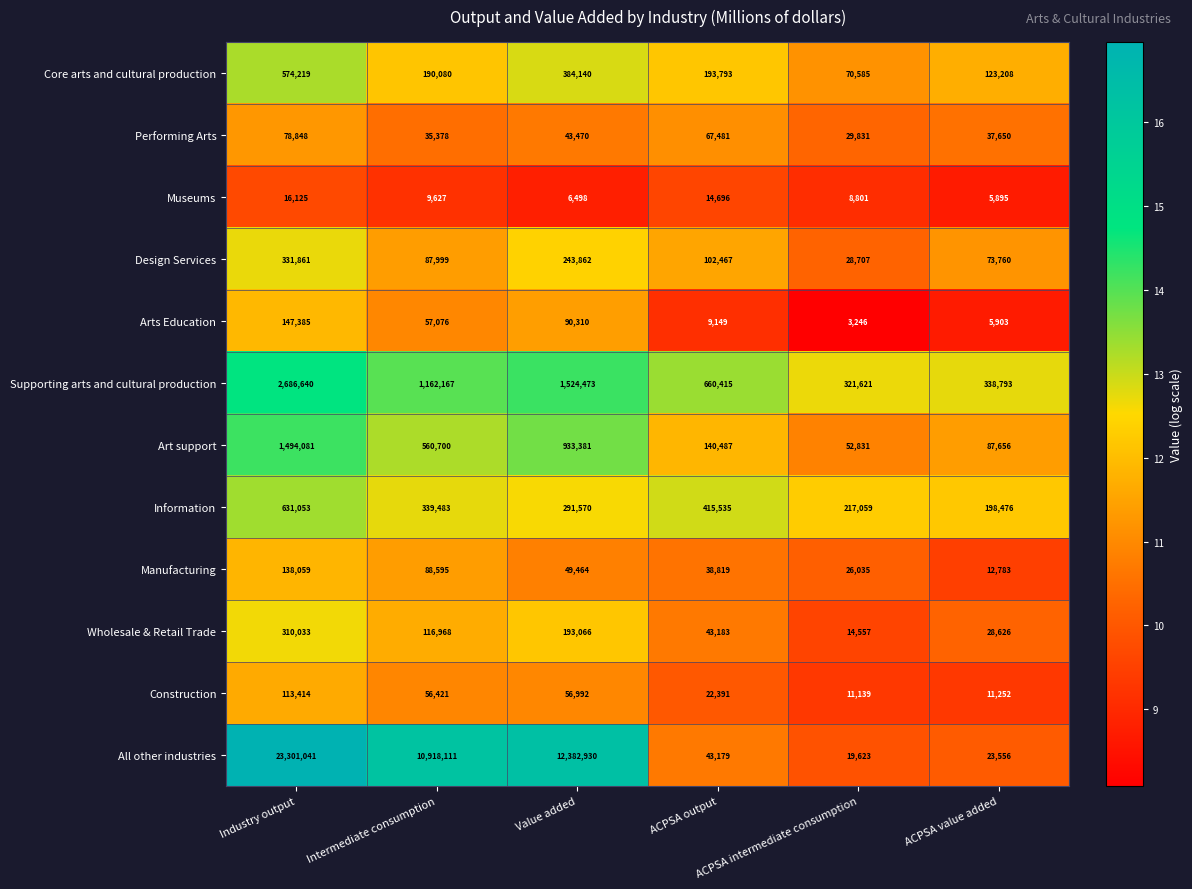

How many Manufacturing values are between 26035 and 88595?

4